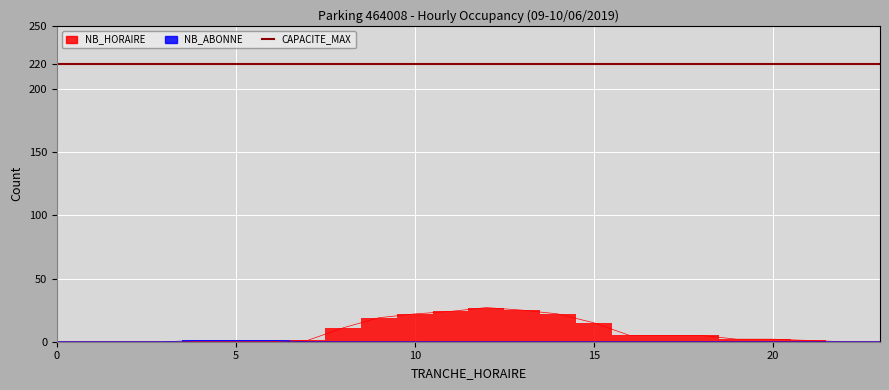

What is the spread (max minus min) of values at 6?

1